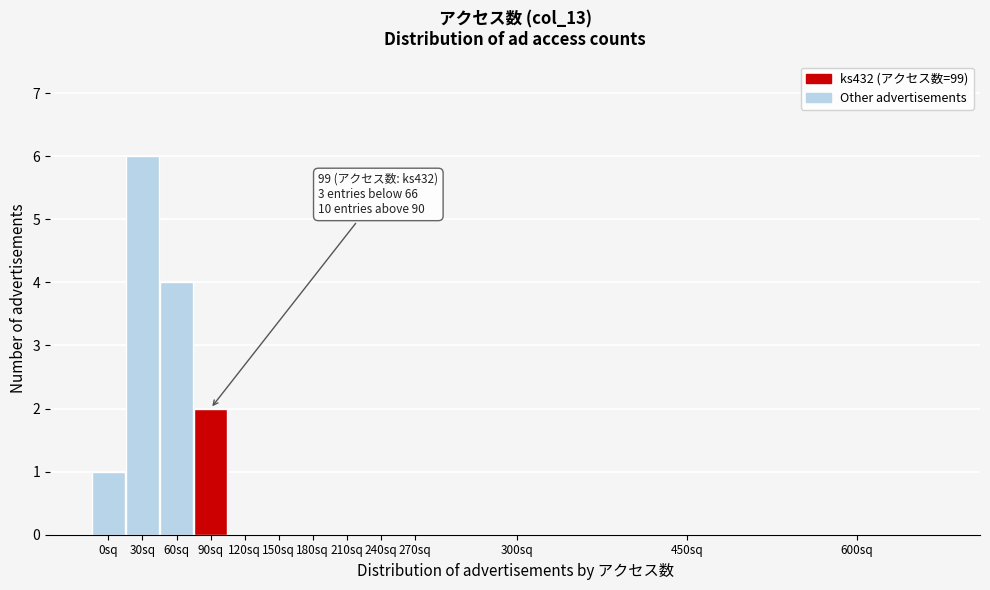

Reading right to left, transcribe all the data shown in this chart.

600sq=0	450sq=0	300sq=0	270sq=0	240sq=0	210sq=0	180sq=0	150sq=0	120sq=0	90sq=2	60sq=4	30sq=6	0sq=1